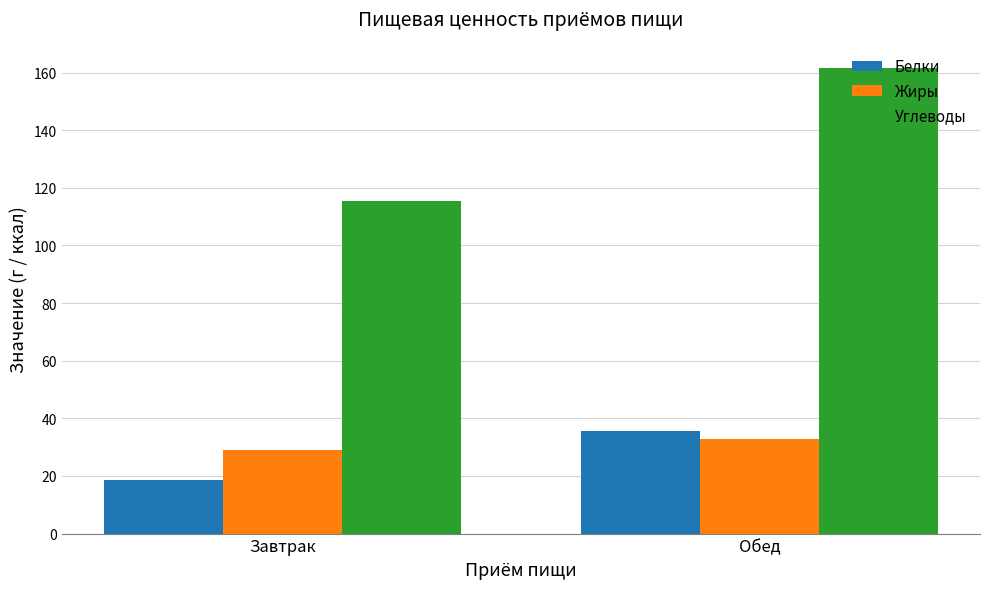

Which series has the largest range (max minus min)?

Углеводы